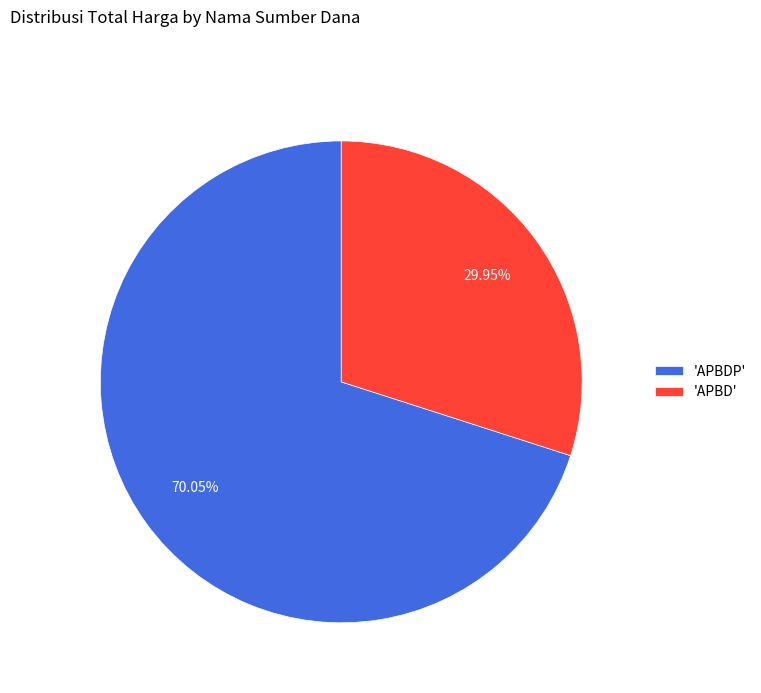

Combined, do 'APBD' and 'APBDP' account for over 50%?

Yes